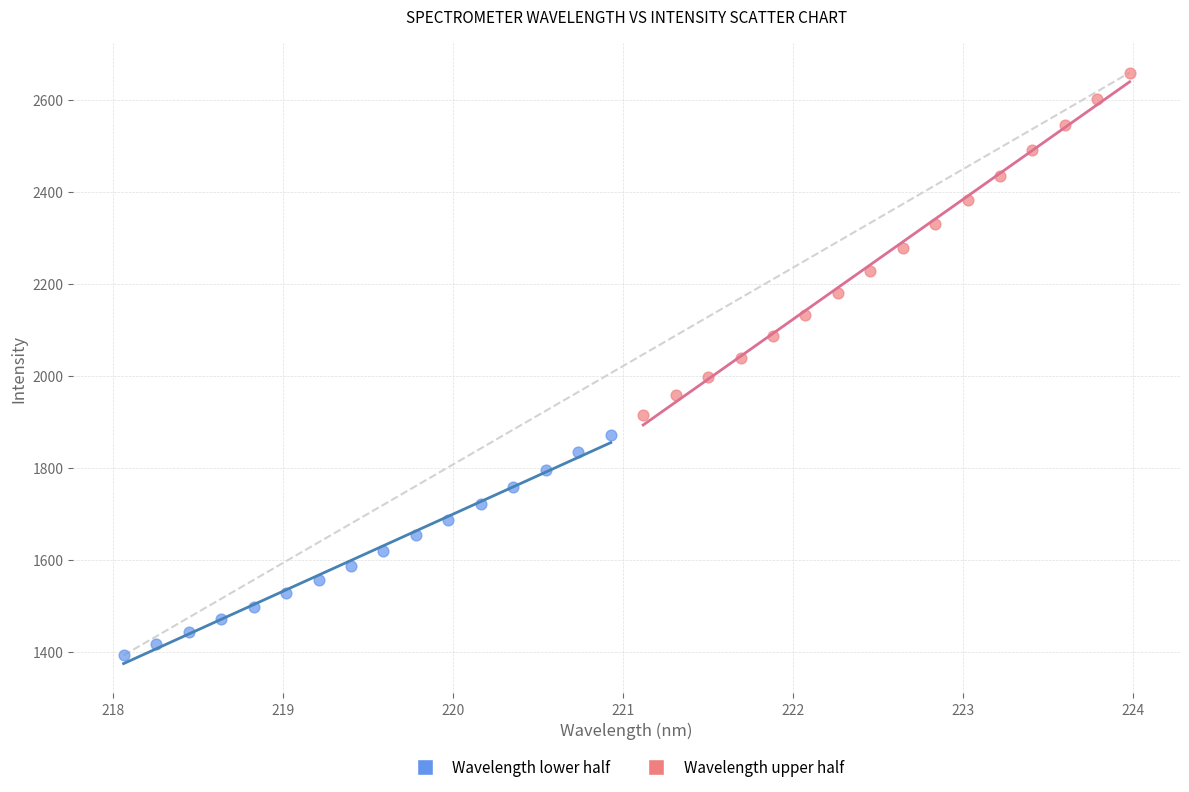

What are all the series names shown in the legend?

Wavelength lower half, Wavelength upper half